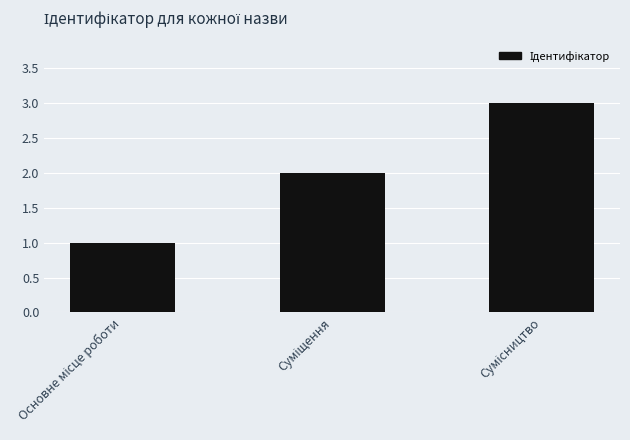

What is the average value?

2